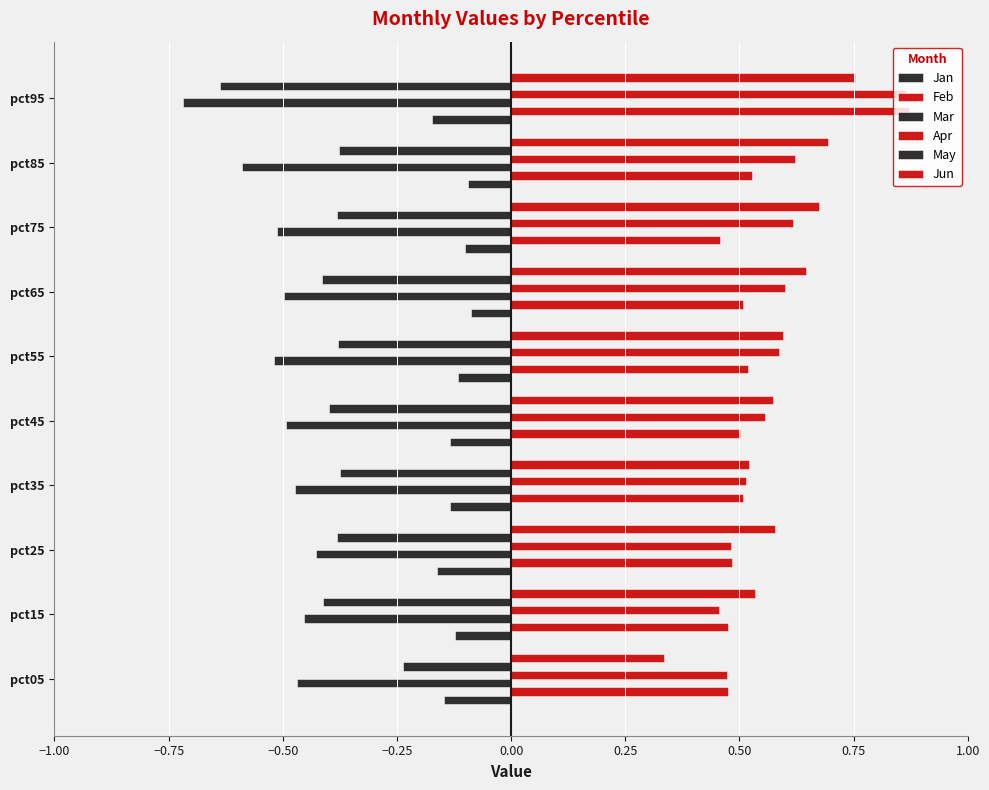

How many categories are shown in the chart?

10